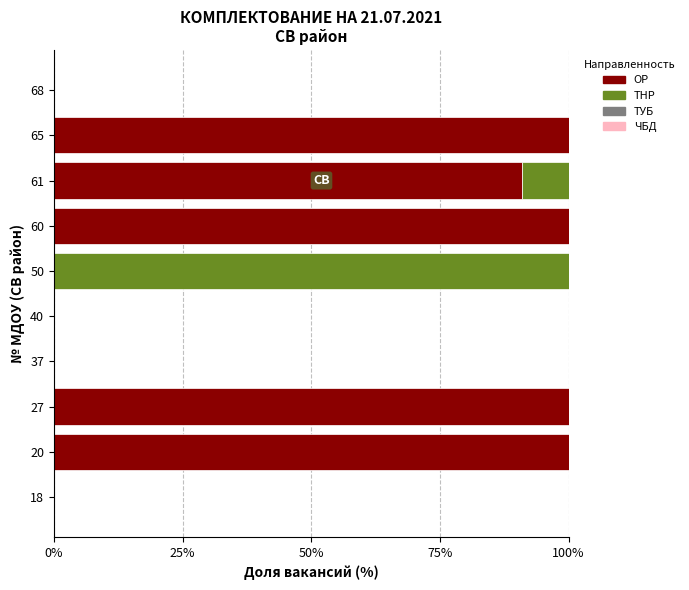

True or false: ОР has a value of 0.0 at 18.

True